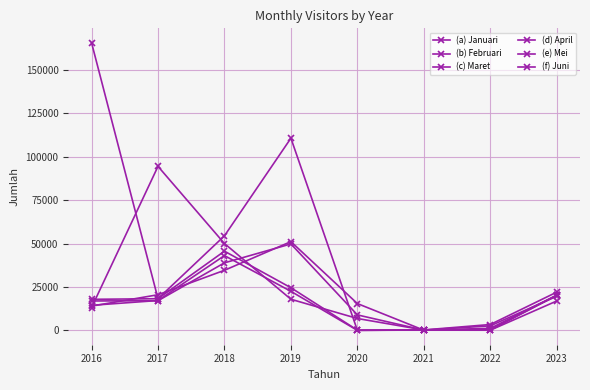

Where does the (e) Mei series first go above 18225?

2018